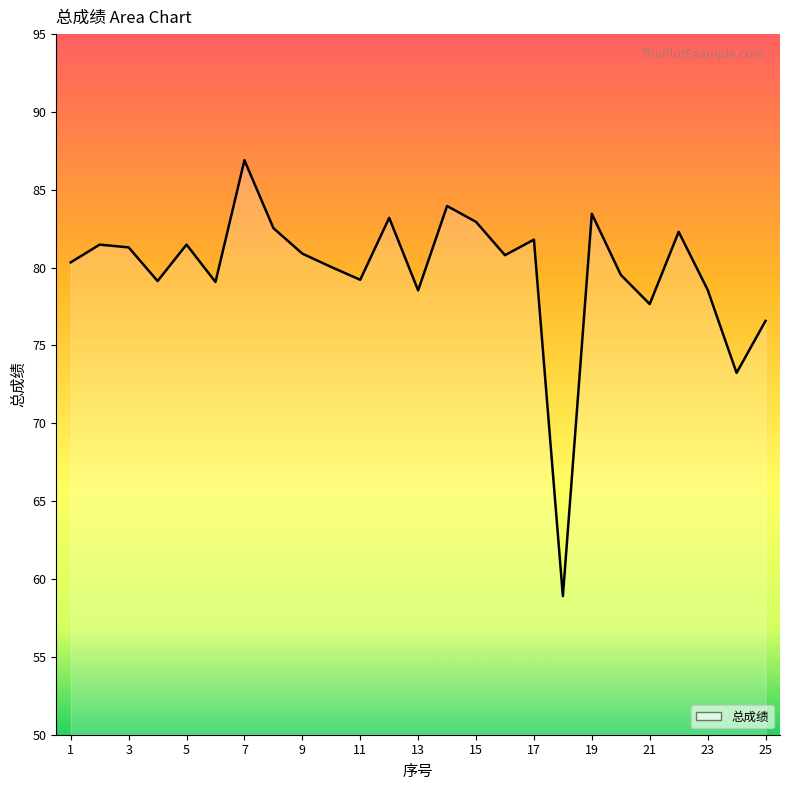

What is the smallest value displayed?

58.9